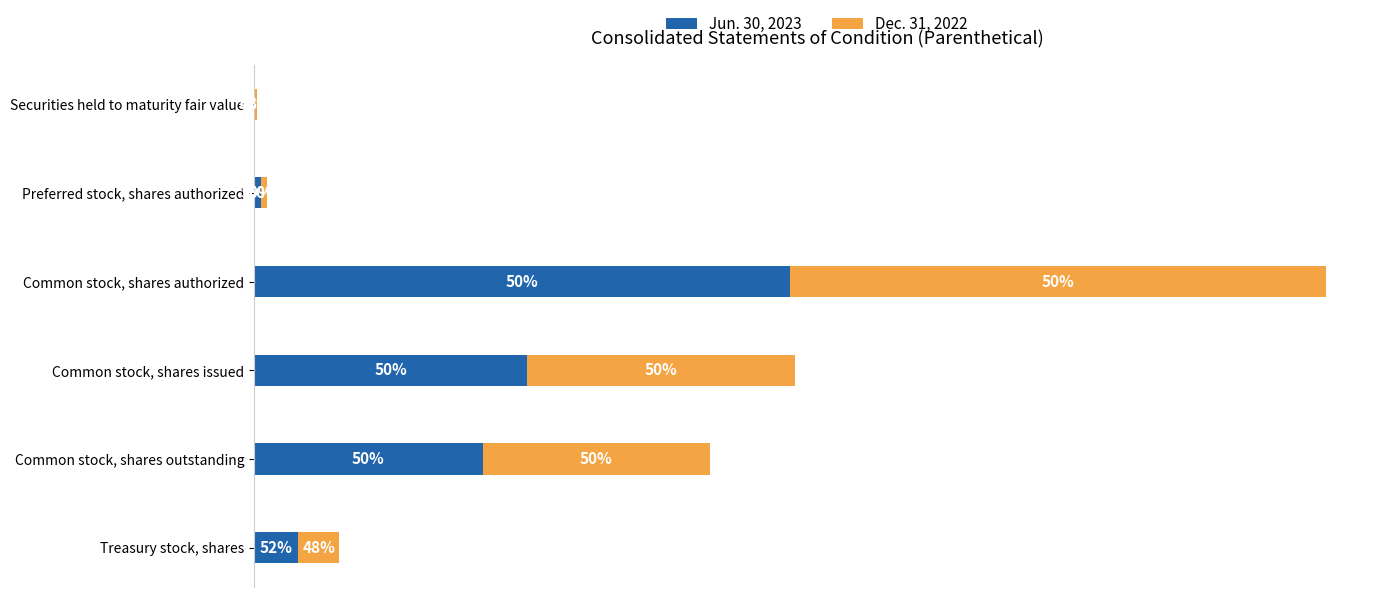

Rank the series by their maximum value, from lowest to highest.

Jun. 30, 2023, Dec. 31, 2022